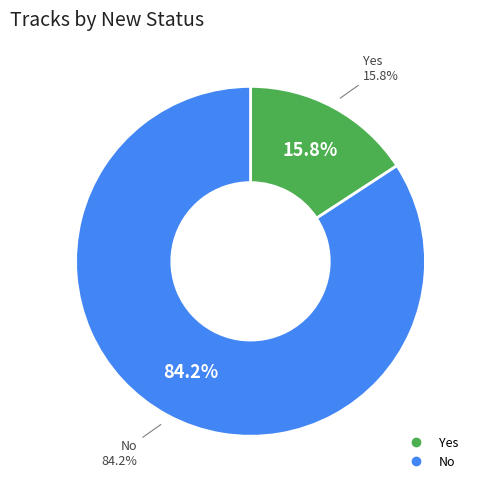

Which has a higher value, No or Yes?

No